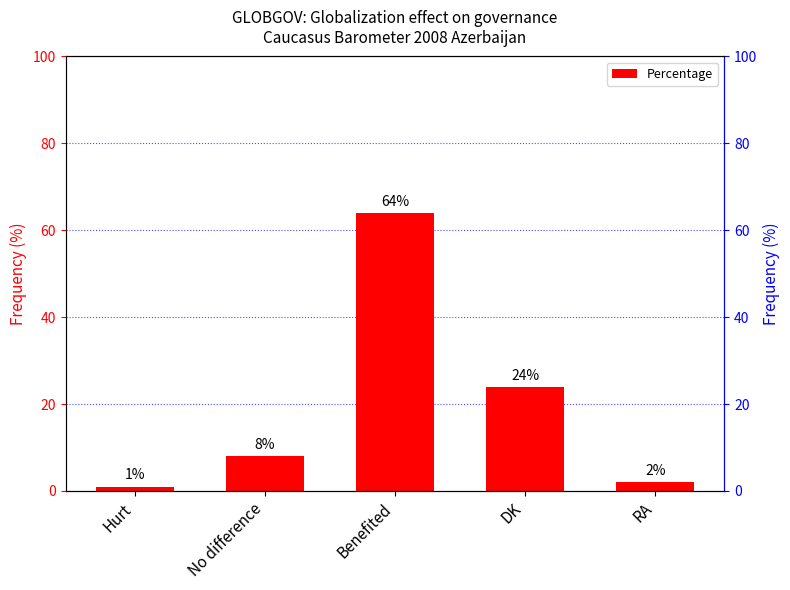

List the labels in order of value, largest first.

Benefited, DK, No difference, RA, Hurt